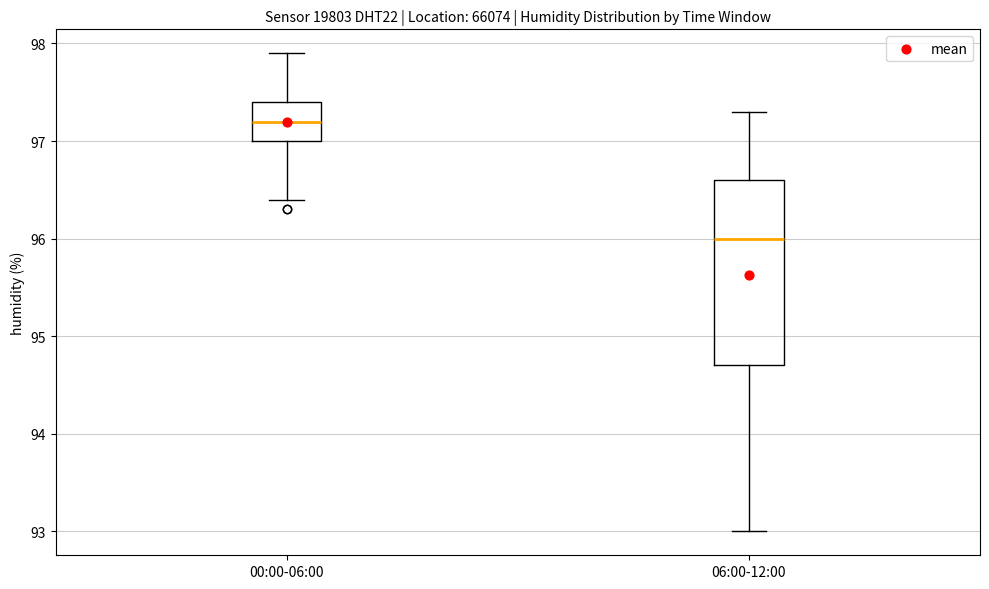

Reading left to right, transcribe this box plot: for each box, give where its median line is, the range the box spans, and where its two whiskers end, as read against the y-axis. The values are not printed on the chart, so give them approximately, as read against the axis.

00:00-06:00: median 97.2, box 97.0 to 97.4, whiskers 96.4 to 97.9
06:00-12:00: median 96.0, box 94.7 to 96.6, whiskers 93.0 to 97.3